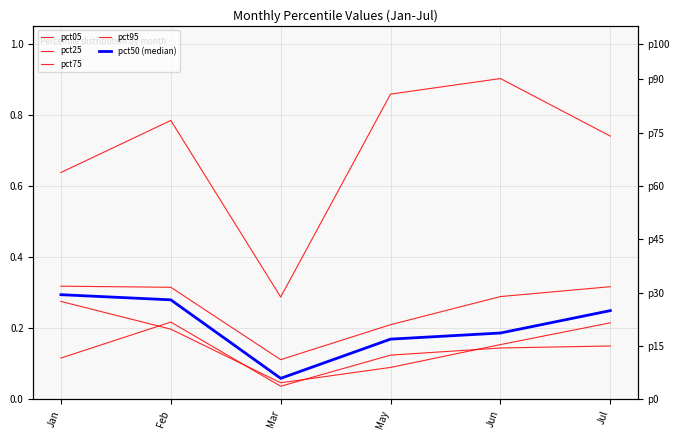

True or false: pct50 (median) has more than 1 points higher than both neighbors.

False